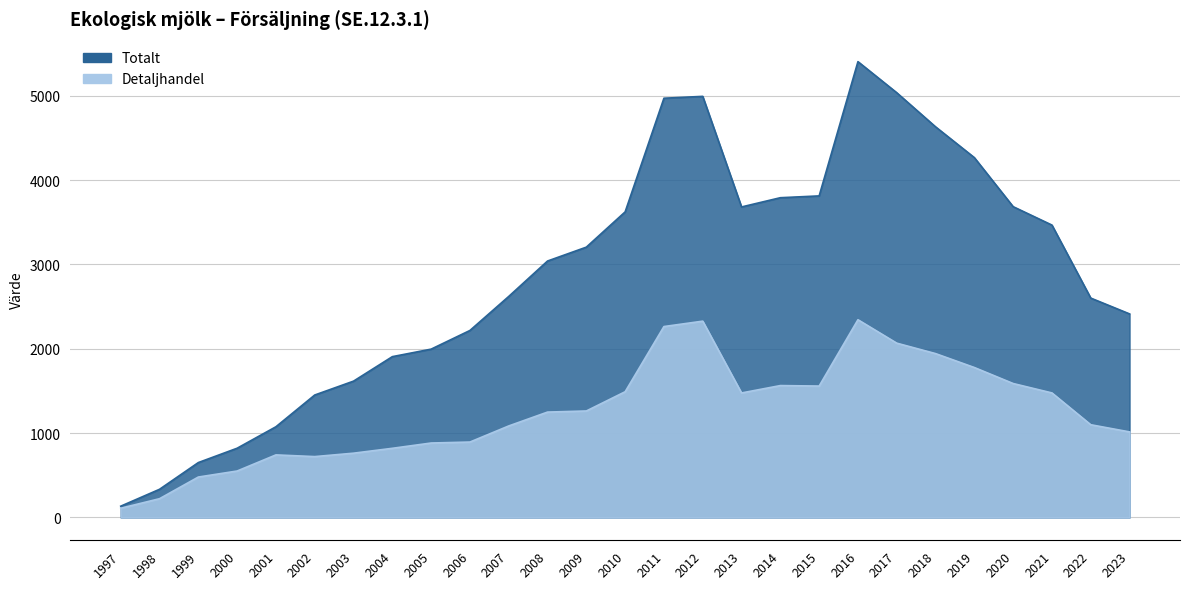

How many data points in Totalt are above 3040?

14